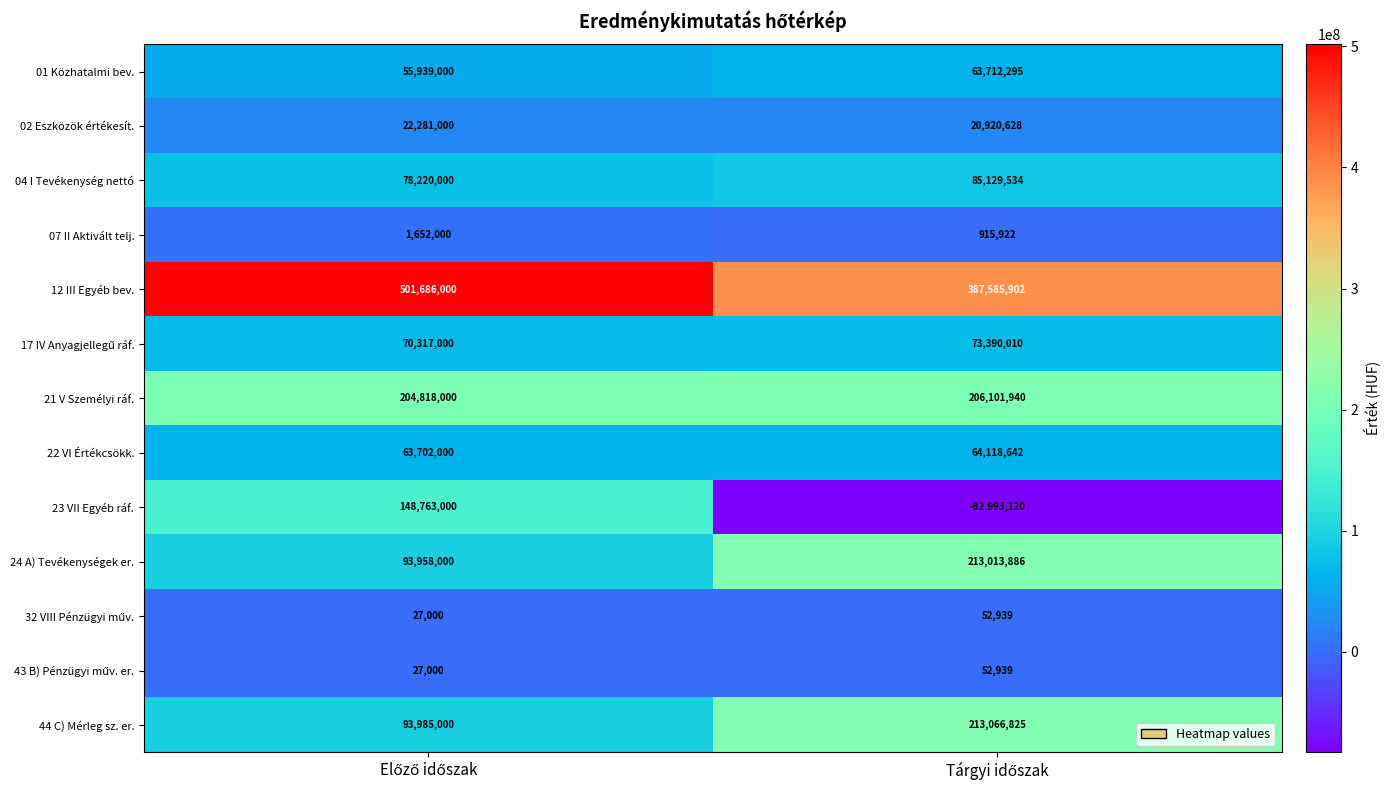

What is the smallest value displayed?

-82993120